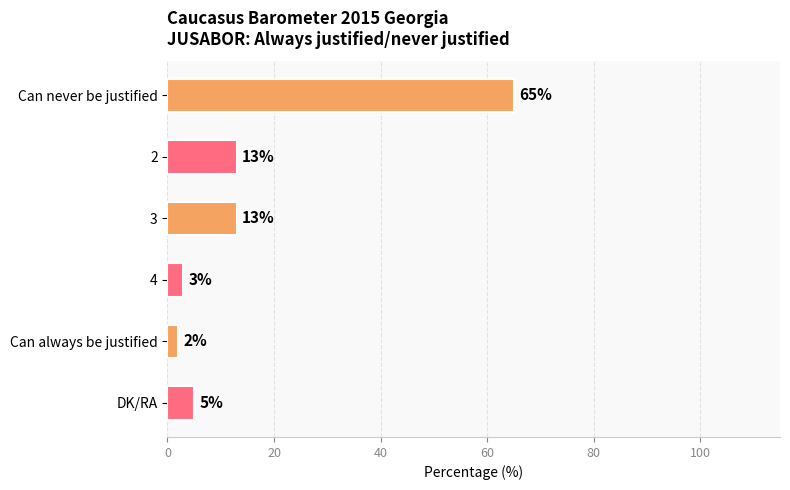

Approximately how many times larger is the value at 2 compared to Can always be justified?

6.5